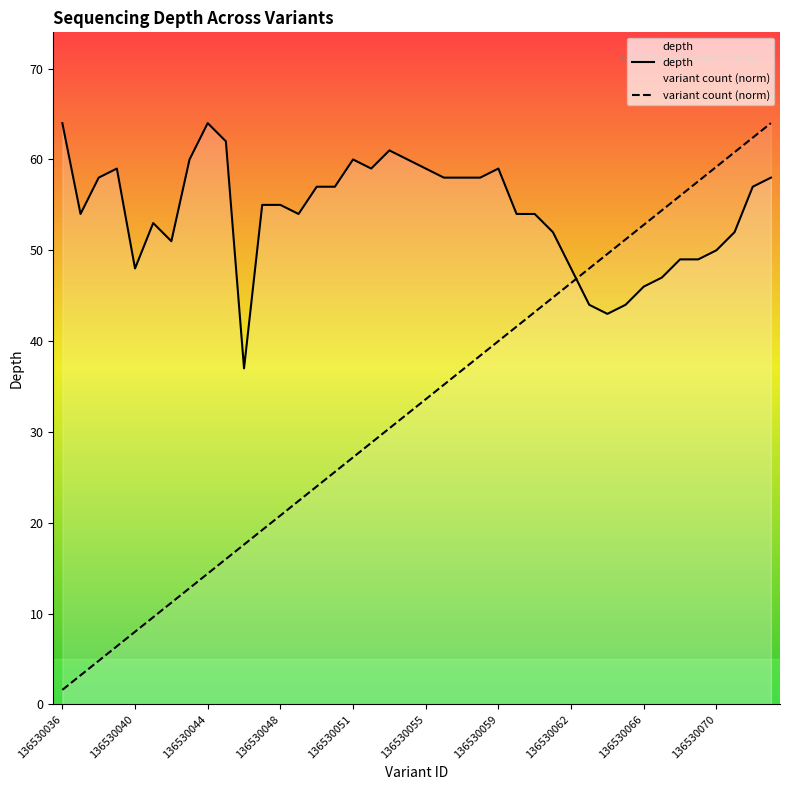

Between which two adjacent categories do variant count and depth first intersect?

136530062 and 136530063